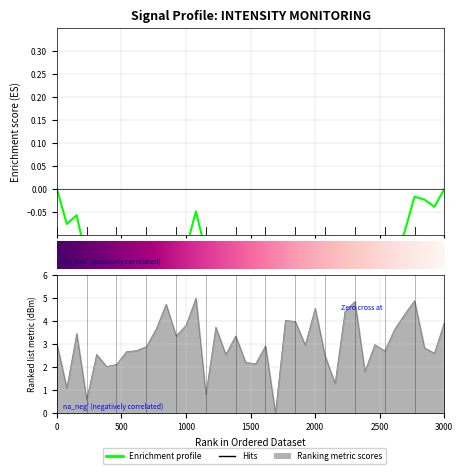

What position from the right is 1000?

27